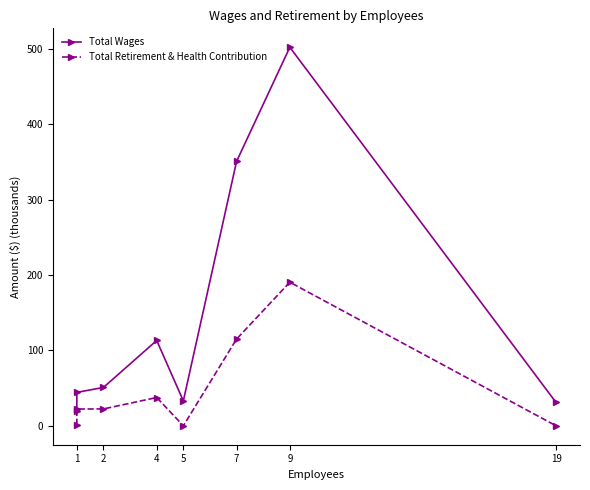

True or false: Total Retirement & Health Contribution and Total Wages intersect in this chart.

False